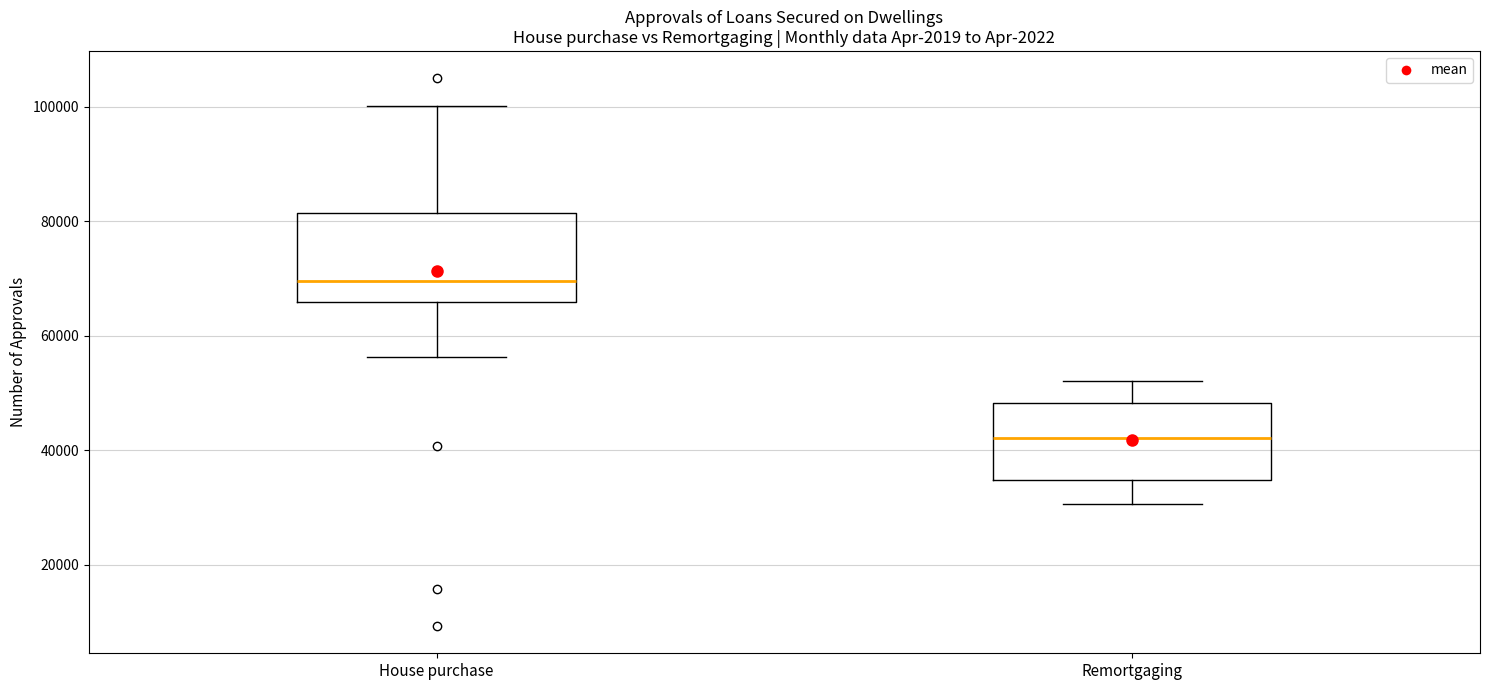

Which box's median line is the highest?

House purchase